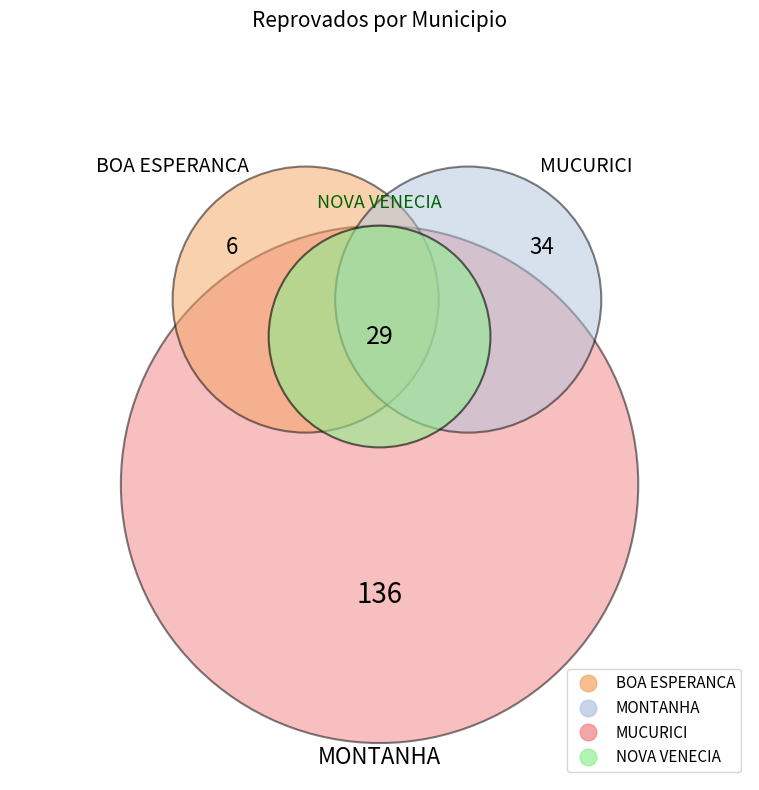

Between MUCURICI and NOVA VENECIA, which is larger?

MUCURICI